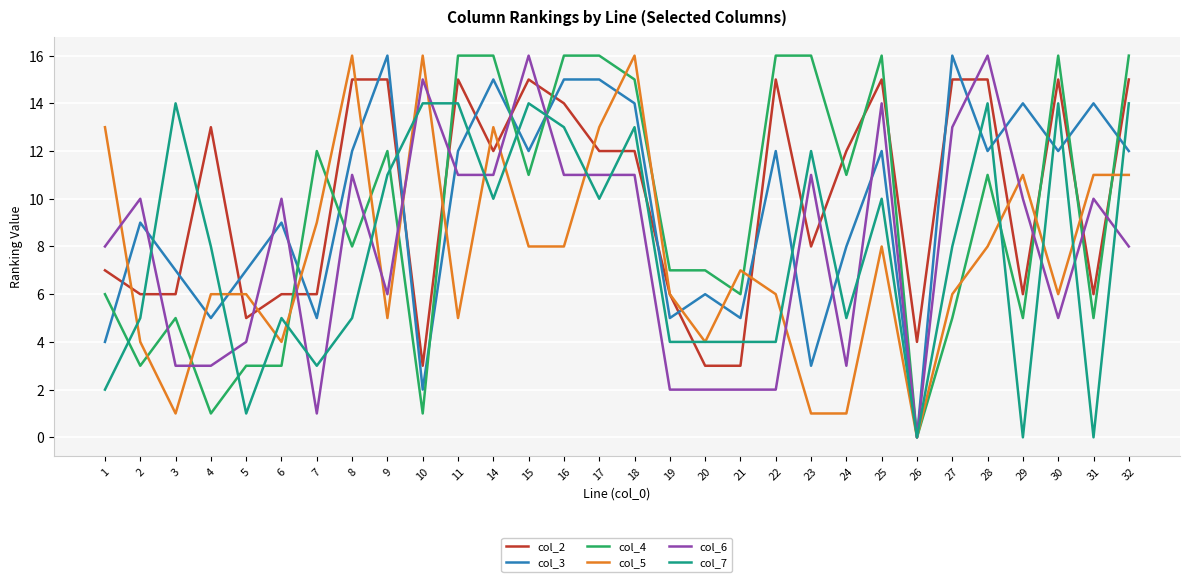

True or false: col_2 has a value of 23 at 9.

False